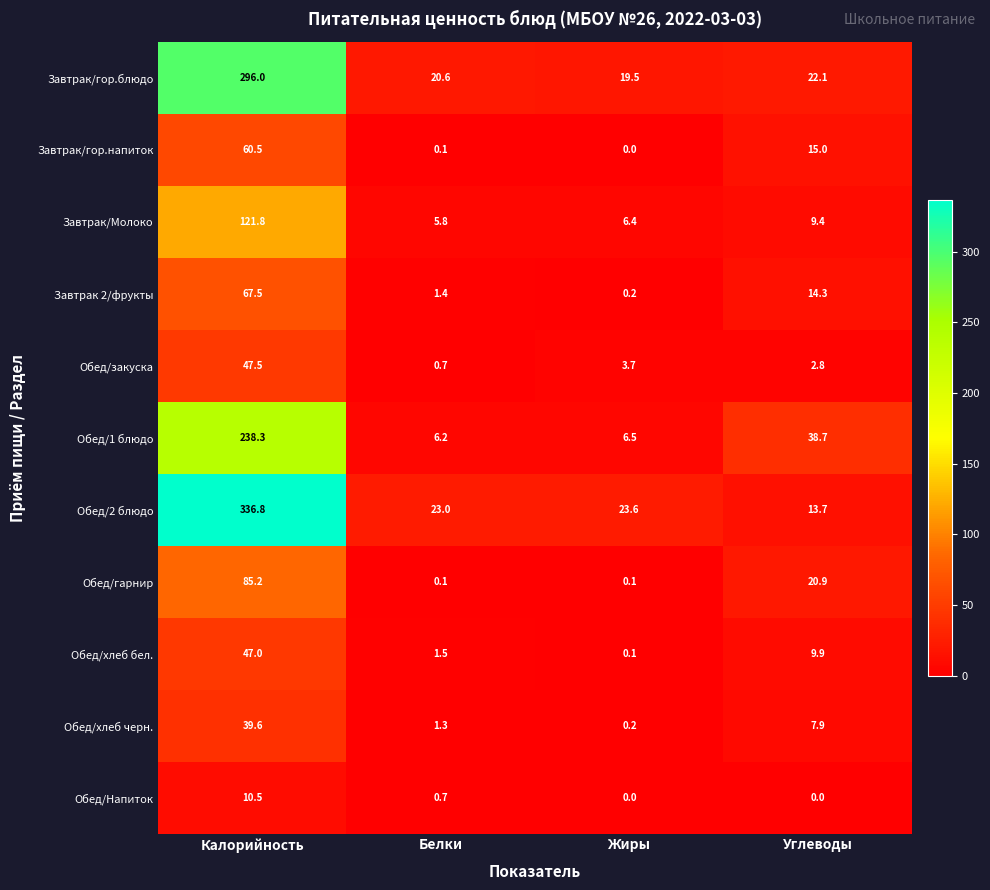

At how many categories does at least one series exceed 27?

2